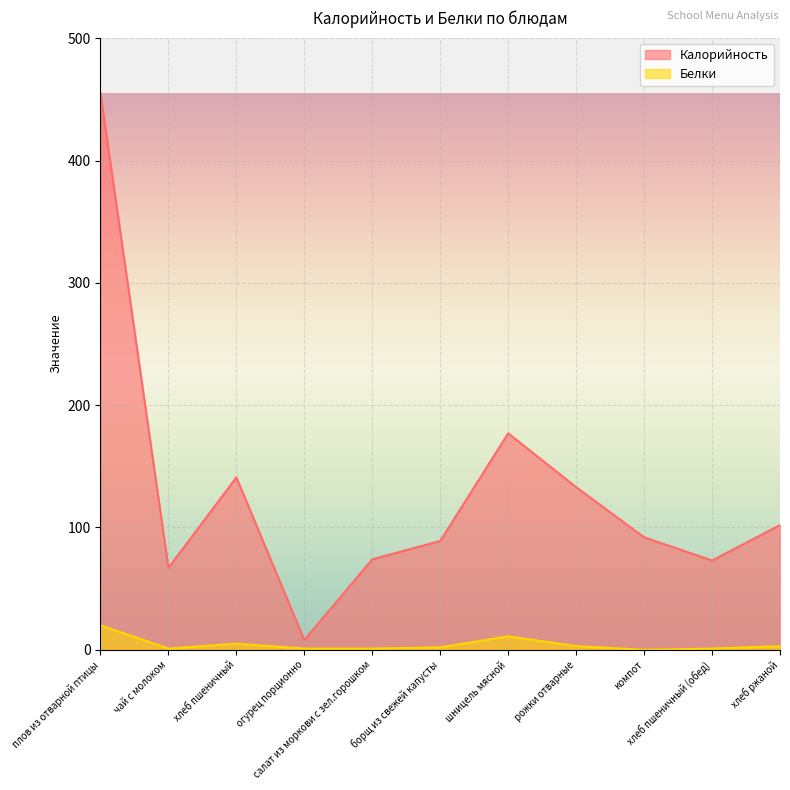

True or false: Белки and Калорийность intersect in this chart.

False